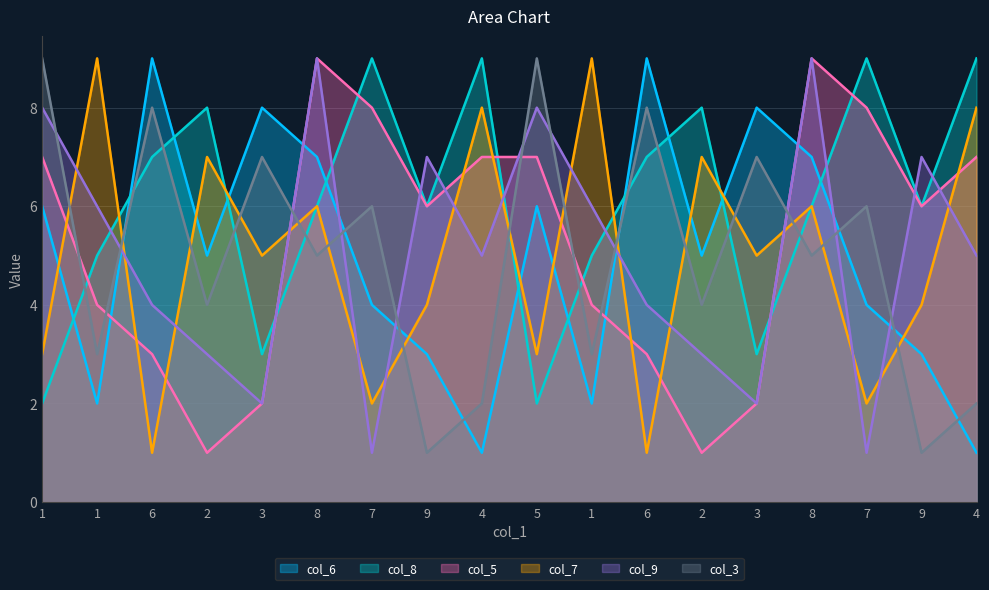

How many col_8 values are between 5 and 8?

10